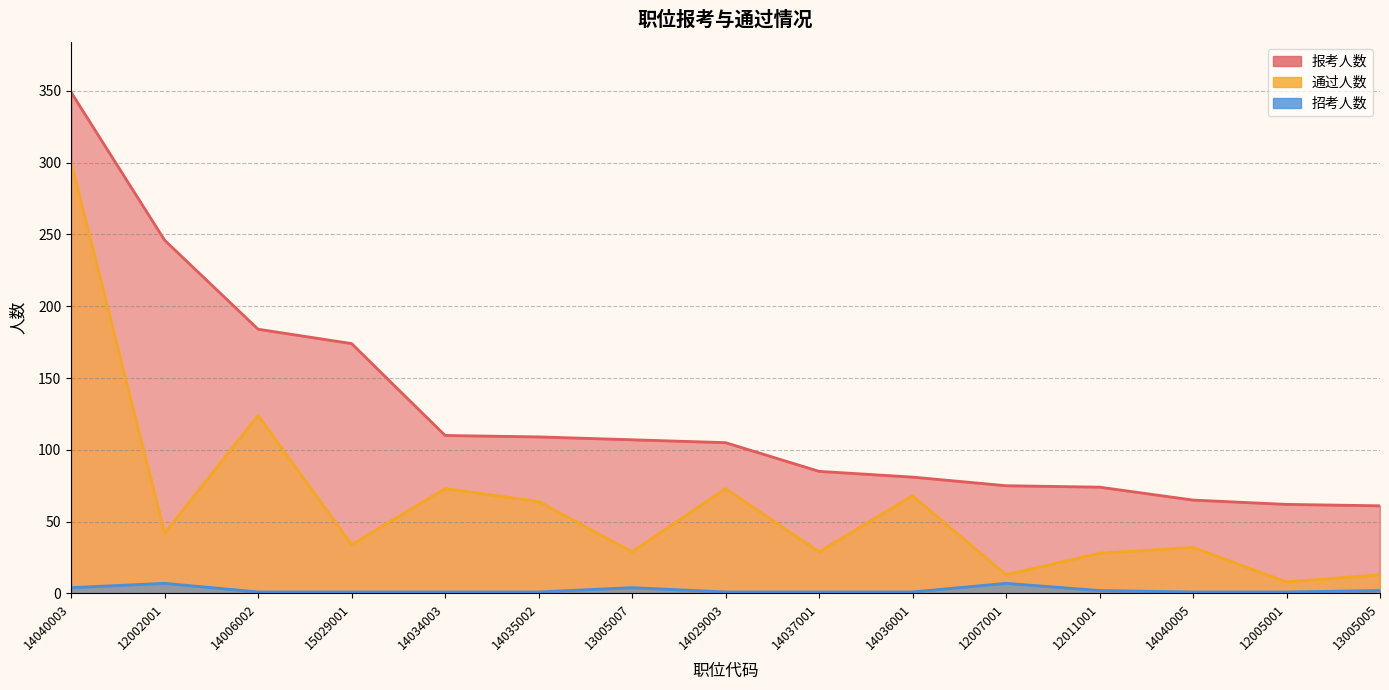

At how many categories does at least one series exceed 146?

4